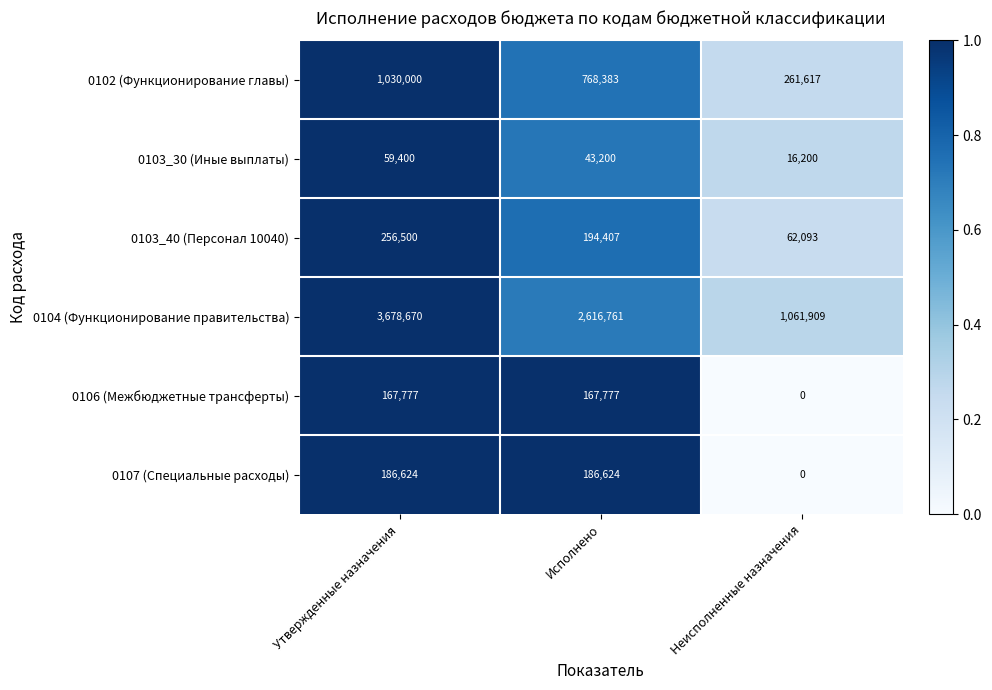

What is the spread (max minus min) of values at Неисполненные назначения?

1061909